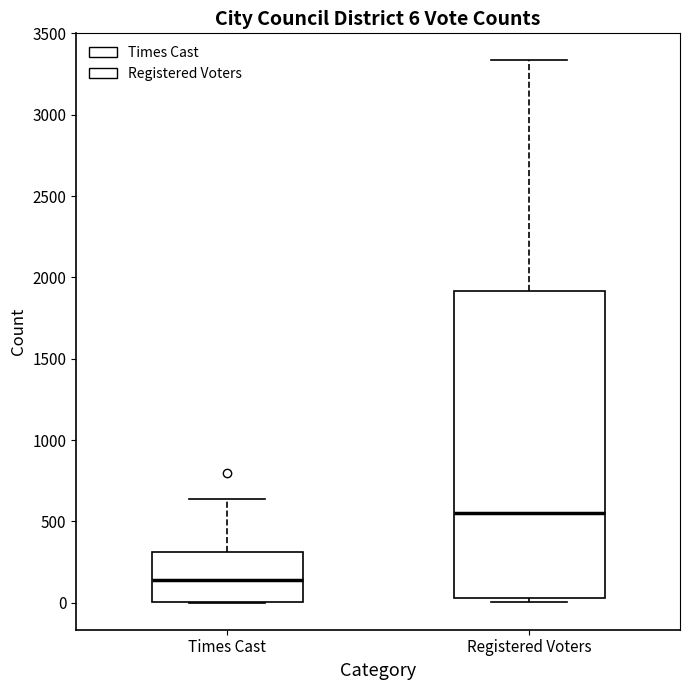

Which box is the tallest, from its lower edge to its upper edge?

Registered Voters